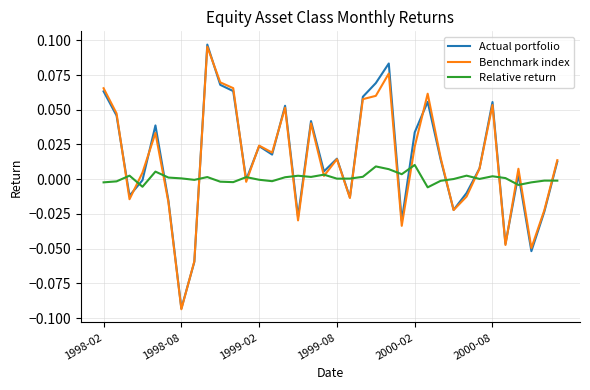

Which series has the largest range (max minus min)?

Actual portfolio